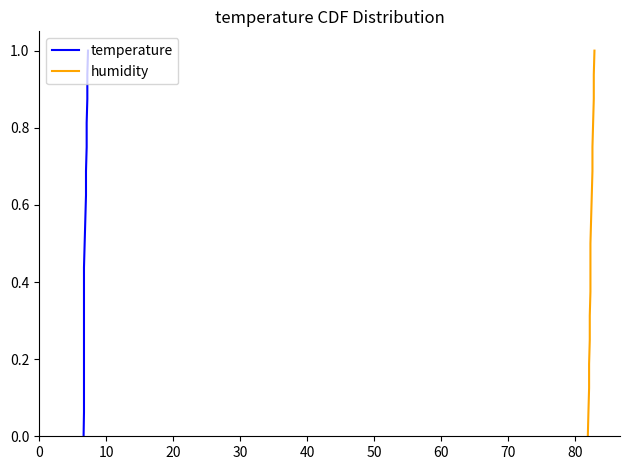

What are all the series names shown in the legend?

temperature, humidity